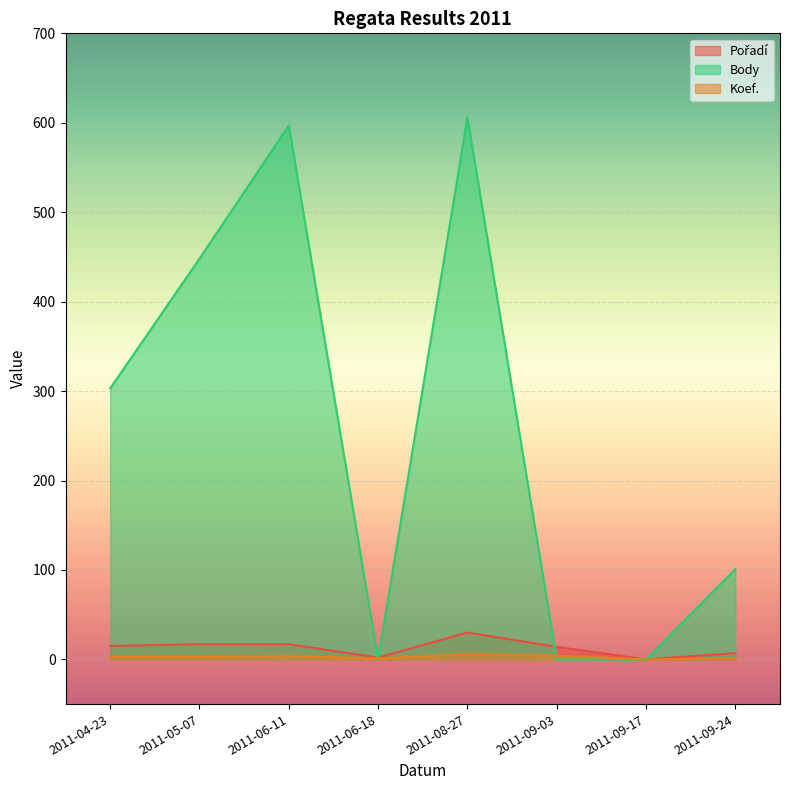

In Koef., how many points are lower than both neighbors (excluding endpoints)?

2